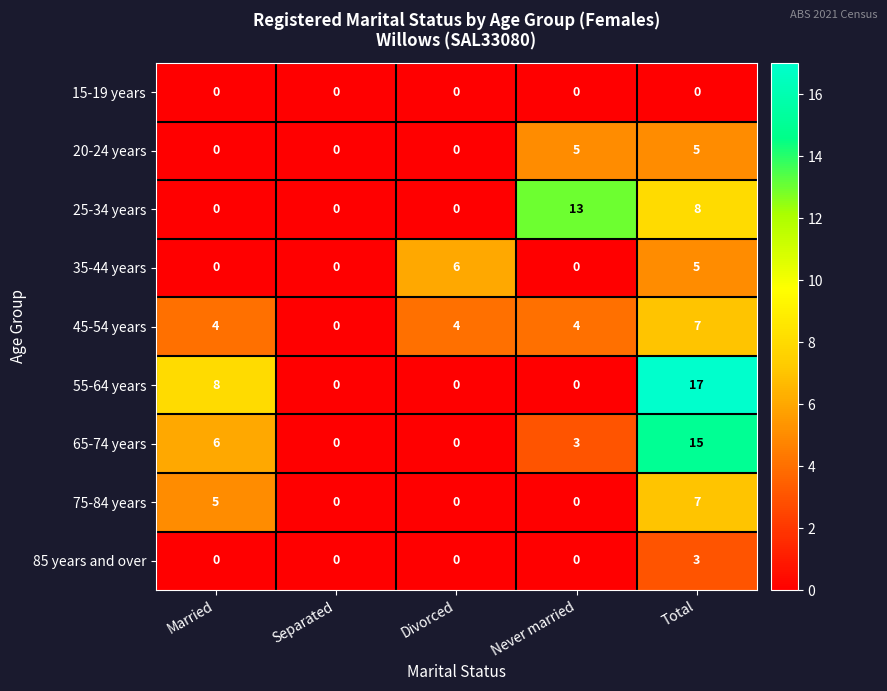

The value of 20-24 years at Separated is -2. True or false?

False